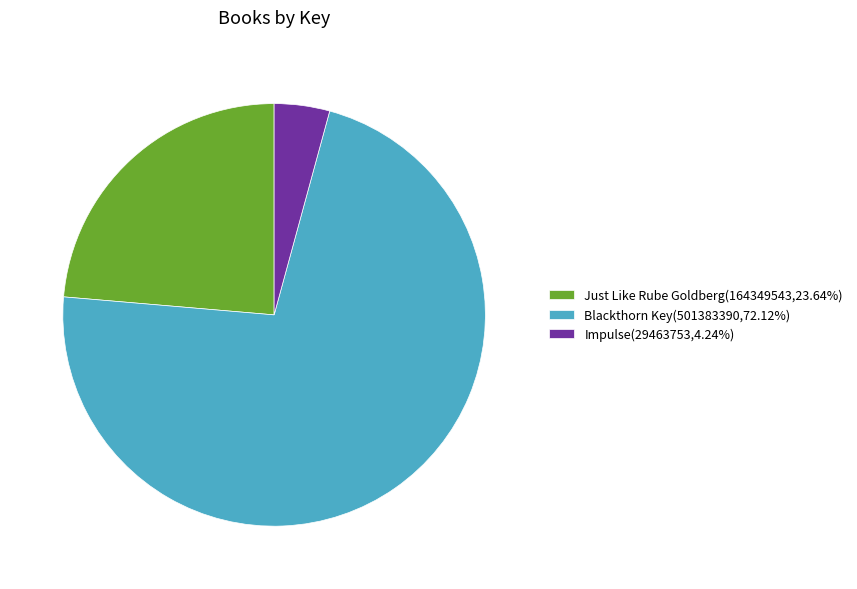

Is Blackthorn Key(501383390,72.12%) the majority of the pie?

Yes